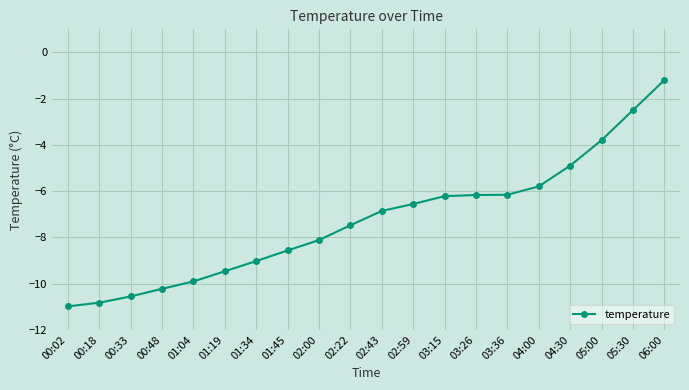

Between 03:15 and 02:22, which is larger?

03:15